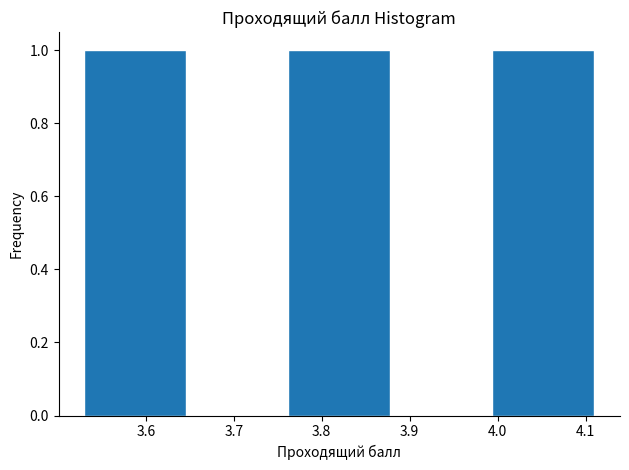

How tall is the bar that spans 3.994 to 4.110 on the x-axis? Neither the bar edges nor the heights are printed on the chart, so give them approximately, as read against the axes.

1